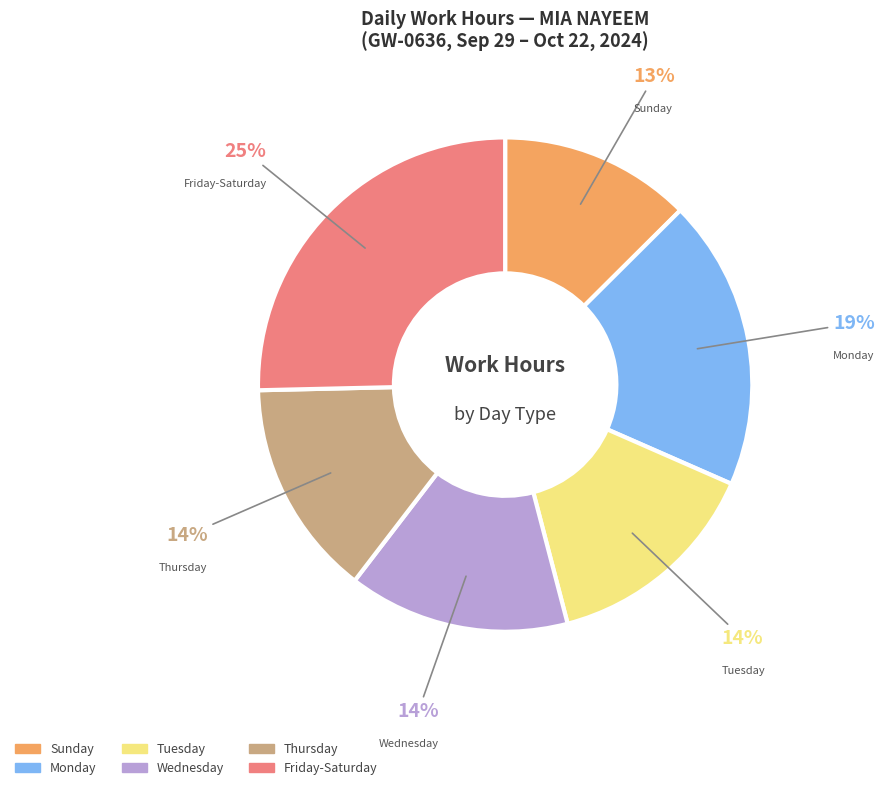

To the nearest percent, what is the average slice percentage?

17%